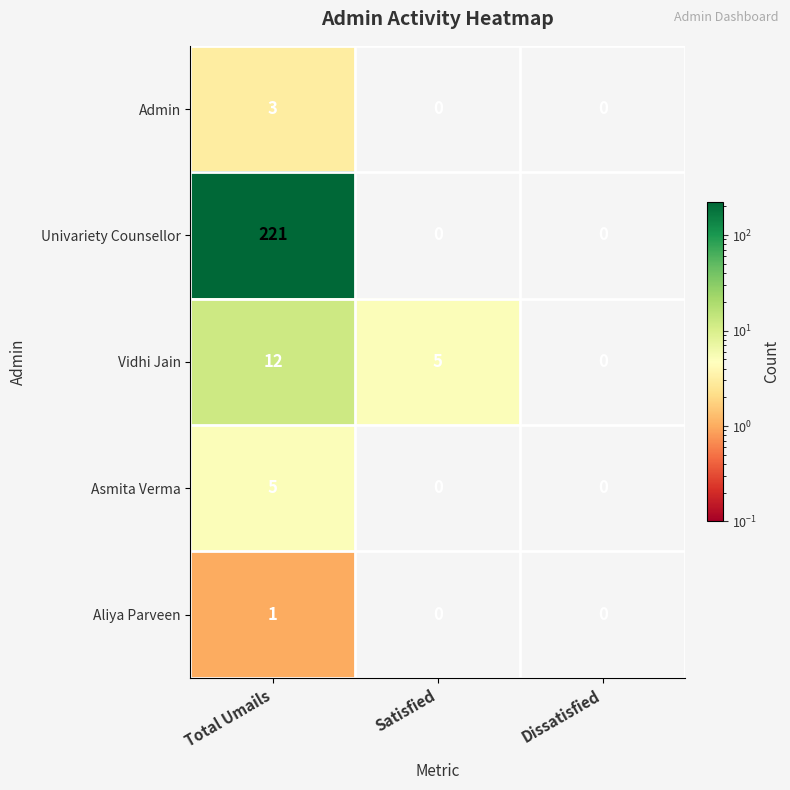

How many series are shown in this chart?

5